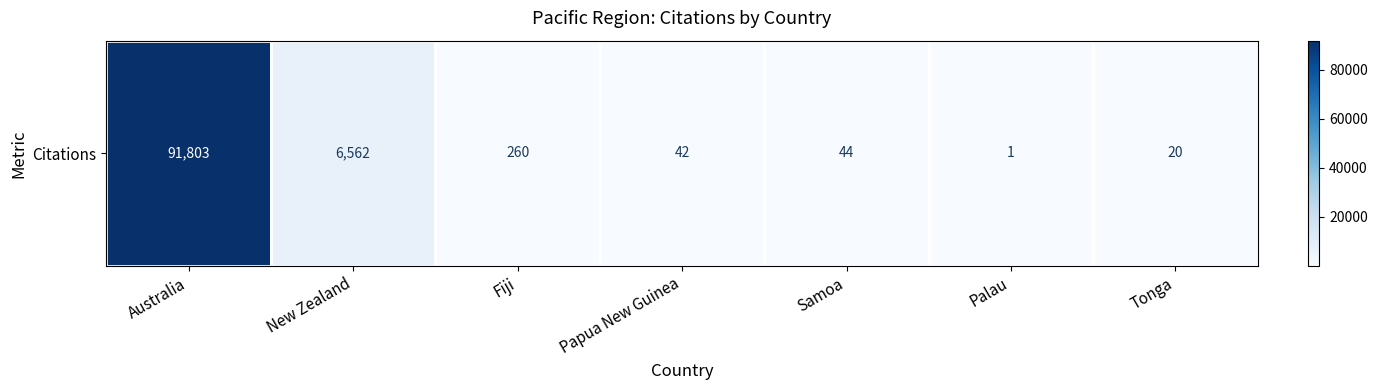

Rank the categories by value from lowest to highest.

Palau, Tonga, Papua New Guinea, Samoa, Fiji, New Zealand, Australia